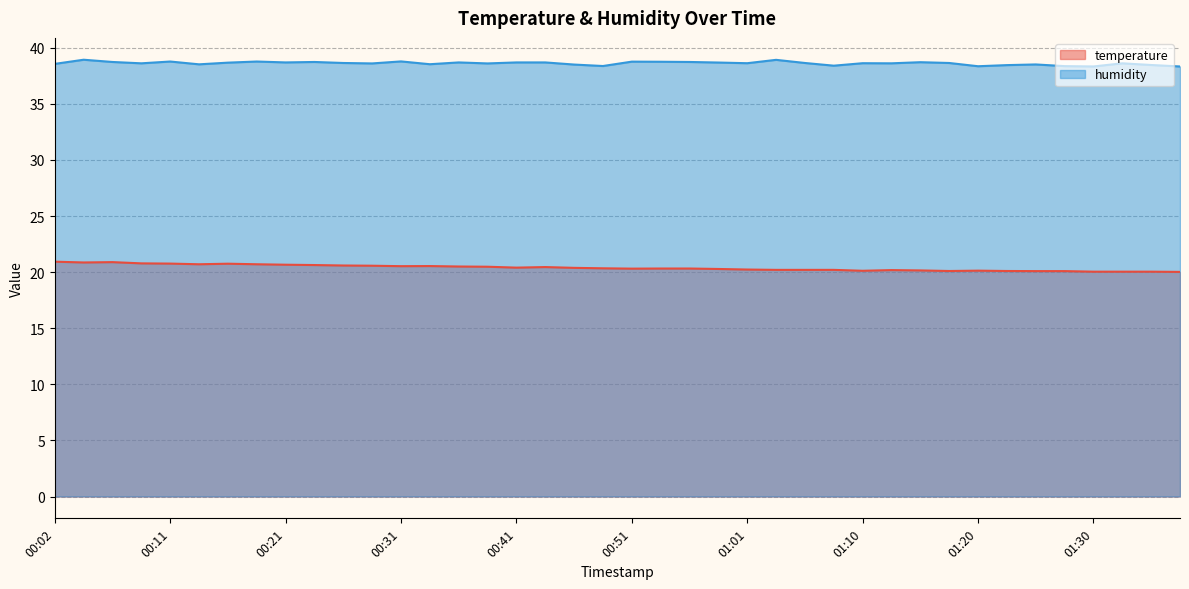

What is the greatest value displayed?

38.9